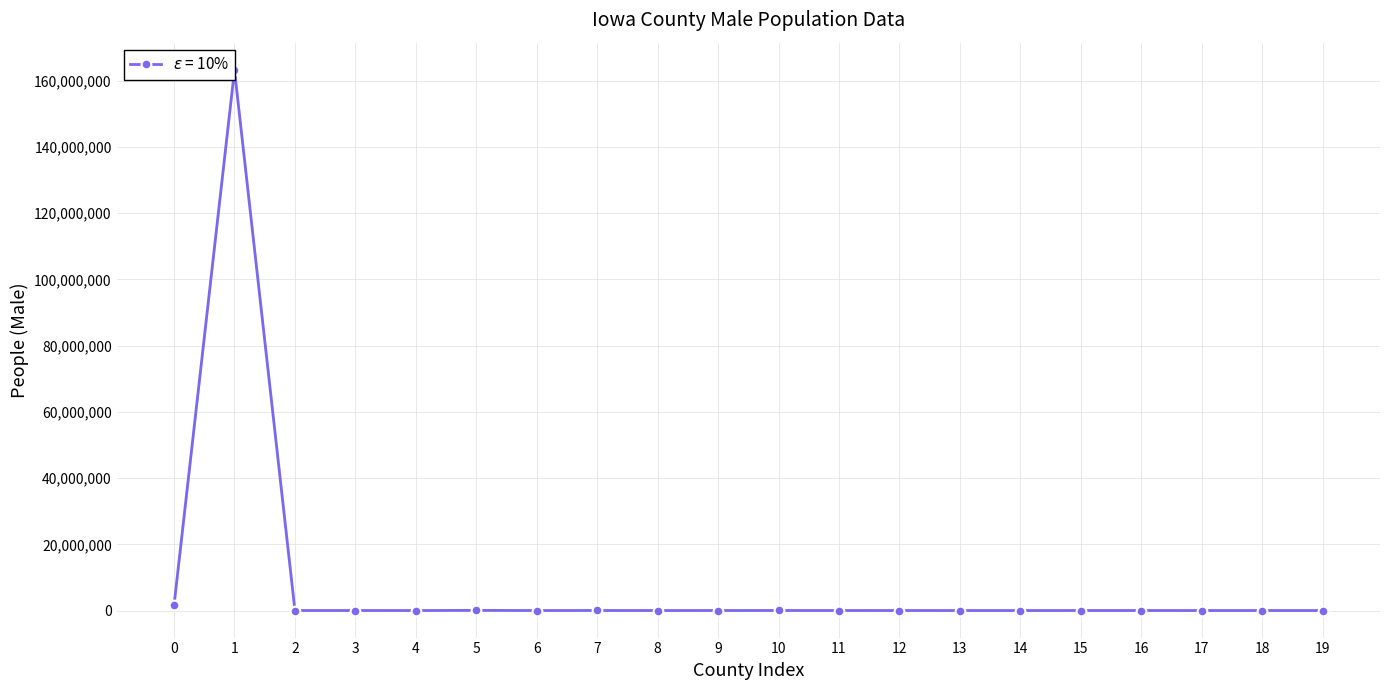

What is the greatest value displayed?

163206615